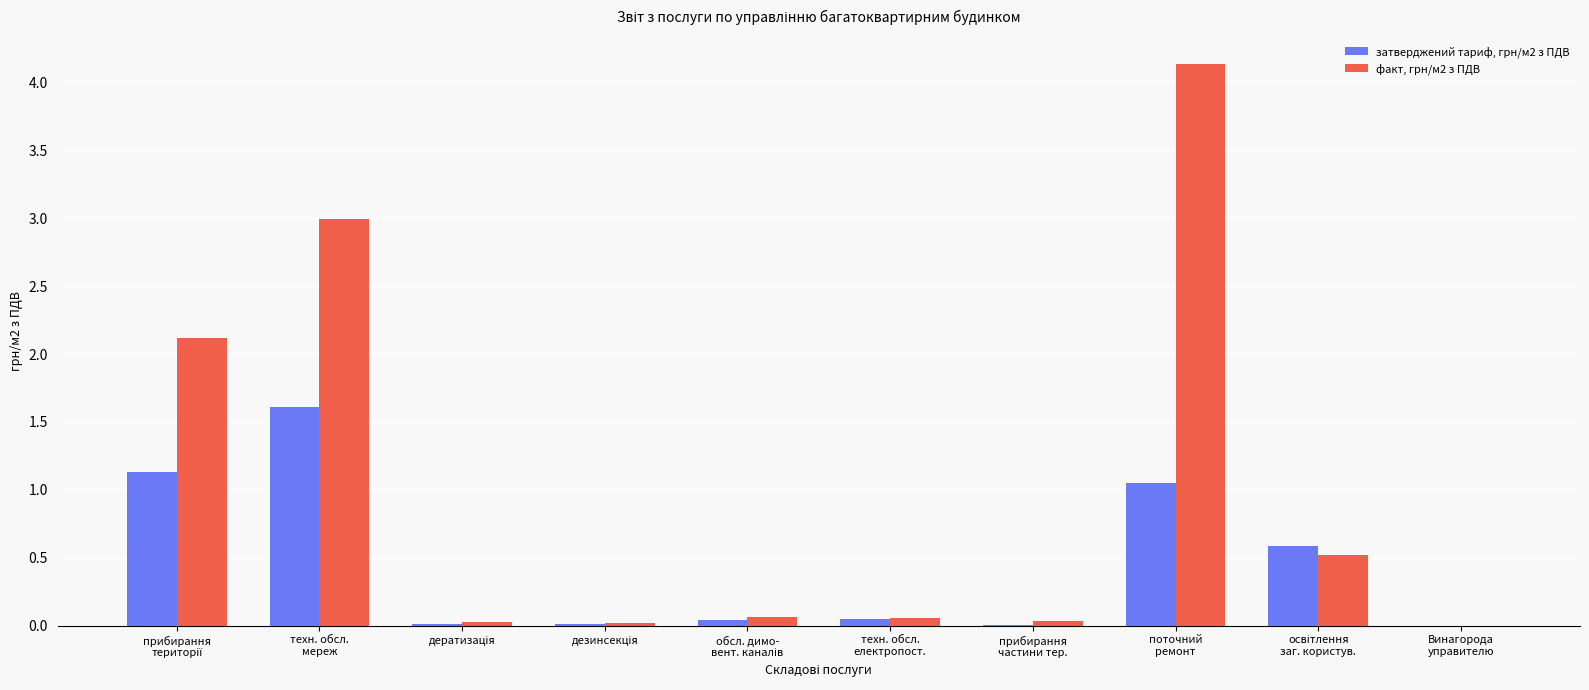

At which category is the sum across all series the highest?

поточний
ремонт